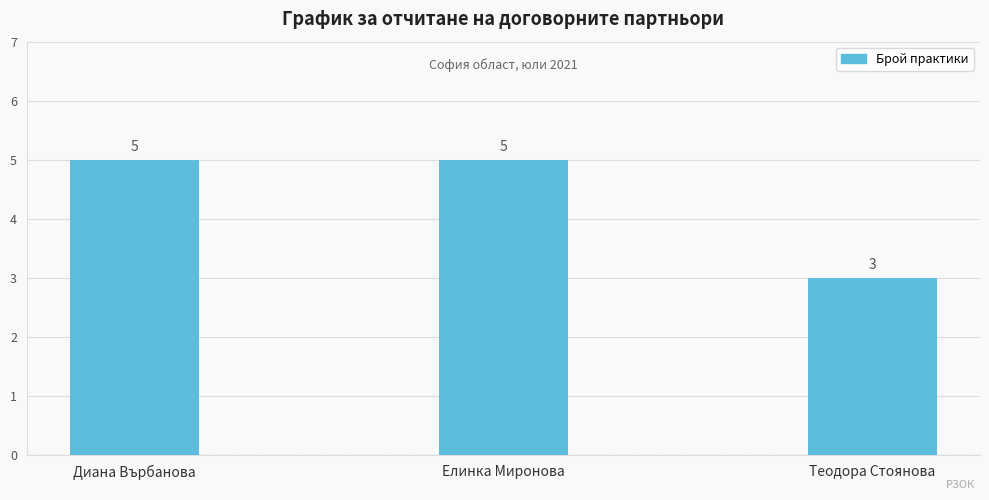

Which category has the lowest value across all series?

Теодора Стоянова